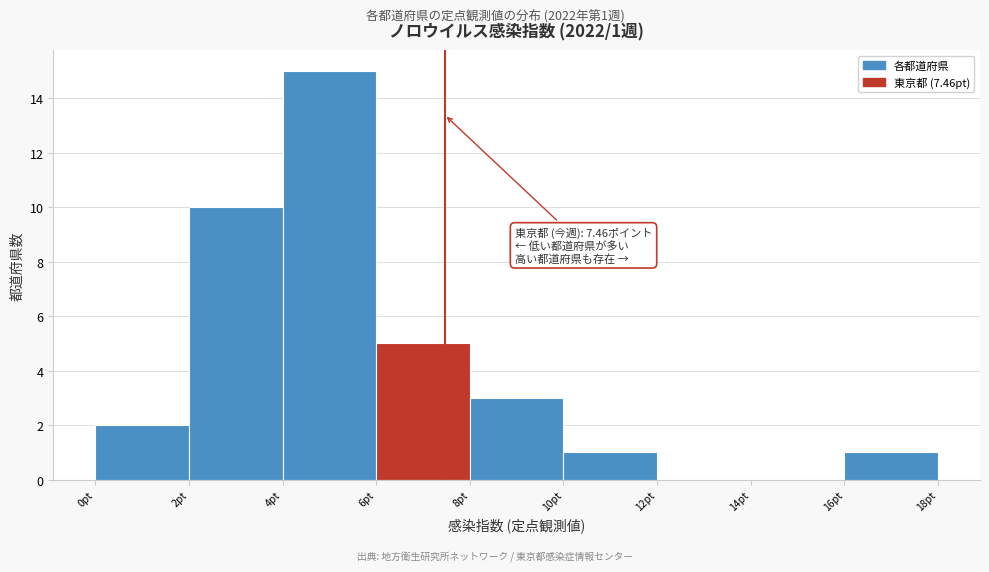

Over which range of the x-axis is the bar tallest?

4 to 6